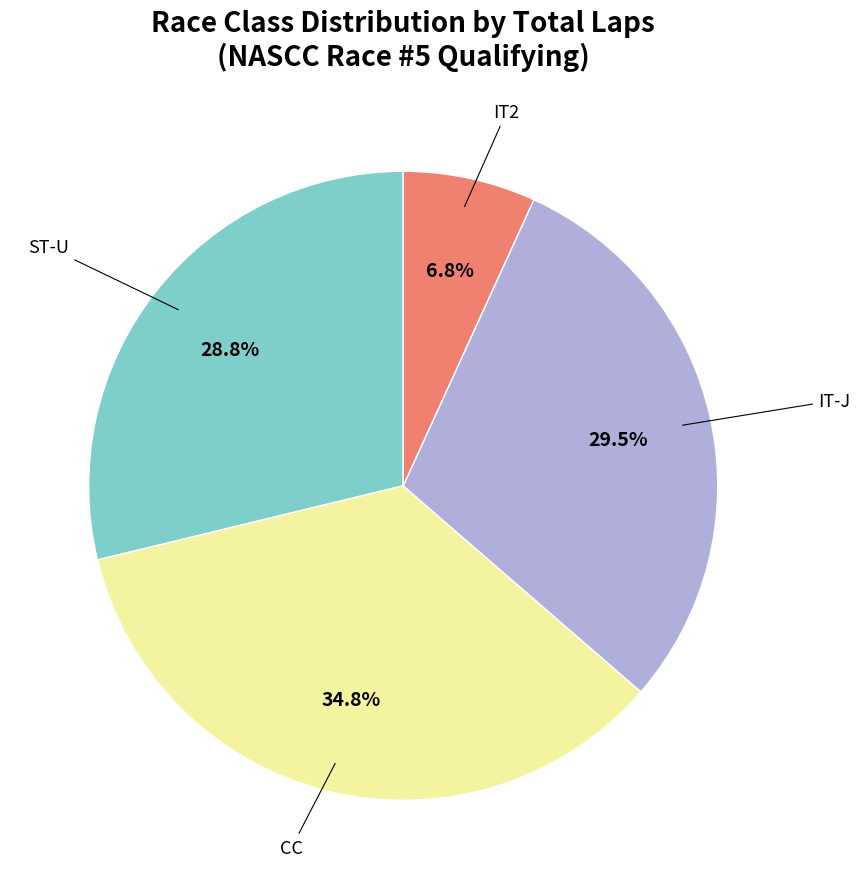

Is there any slice that represents more than half of the pie?

No